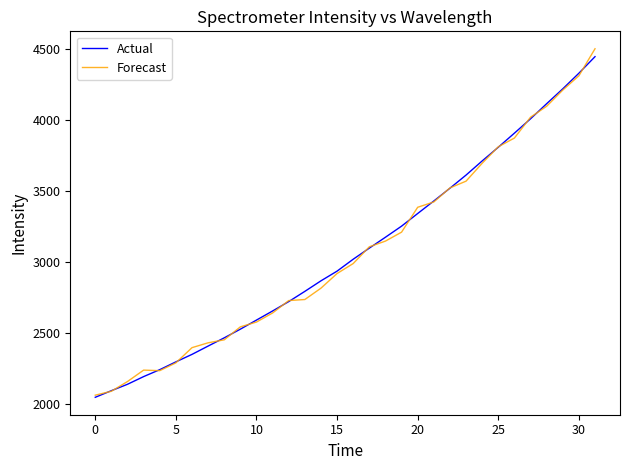

What is the smallest value displayed?

2048.6